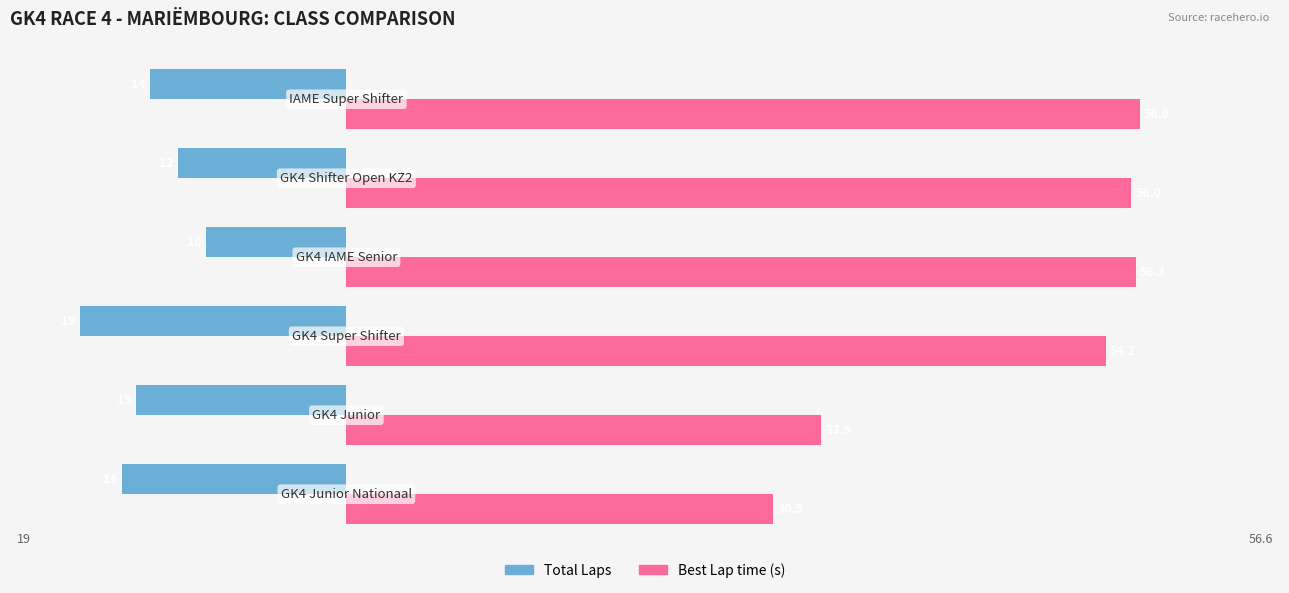

Rank the series by their maximum value, from highest to lowest.

Best Lap time (s), Total Laps